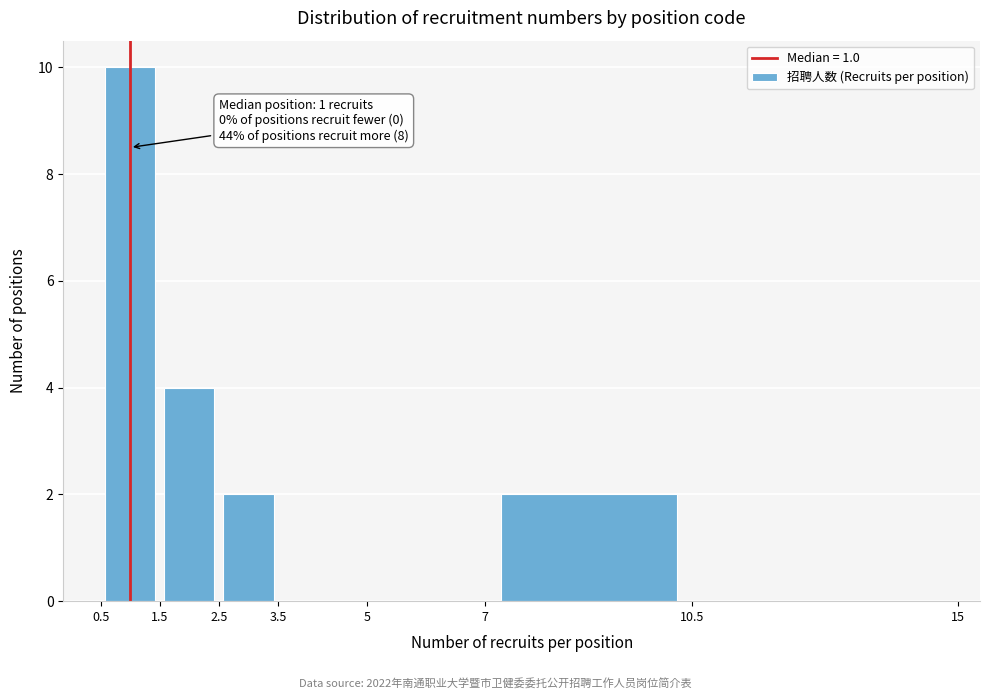

Which range on the x-axis has the tallest bar?

0.5 to 1.5